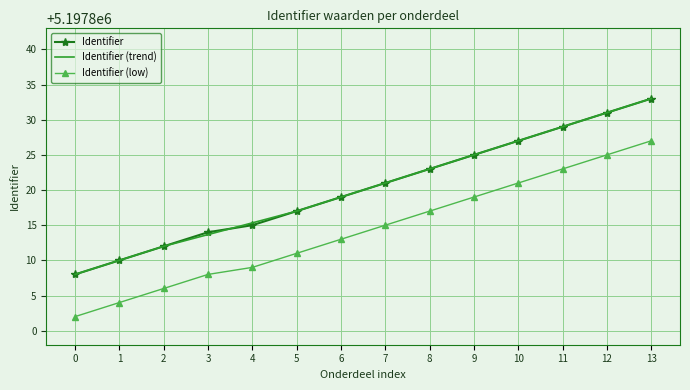

What is the difference between the maximum and minimum values in the Identifier (low) series?

25.0